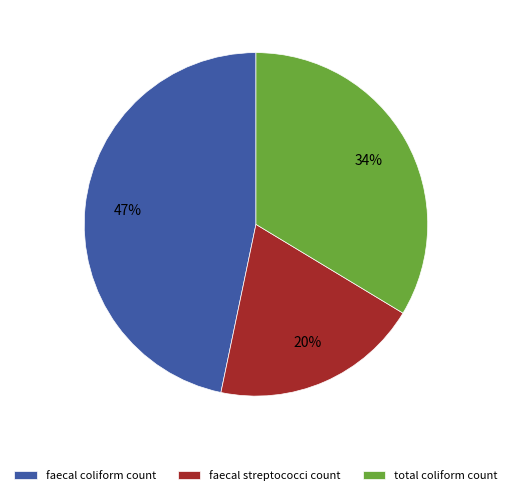

How many slices are in this pie chart?

3